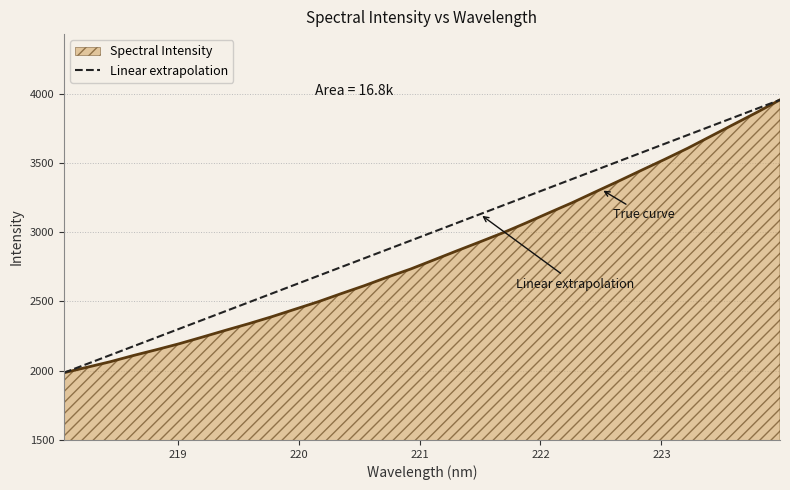

What is the smallest value displayed?

1985.3